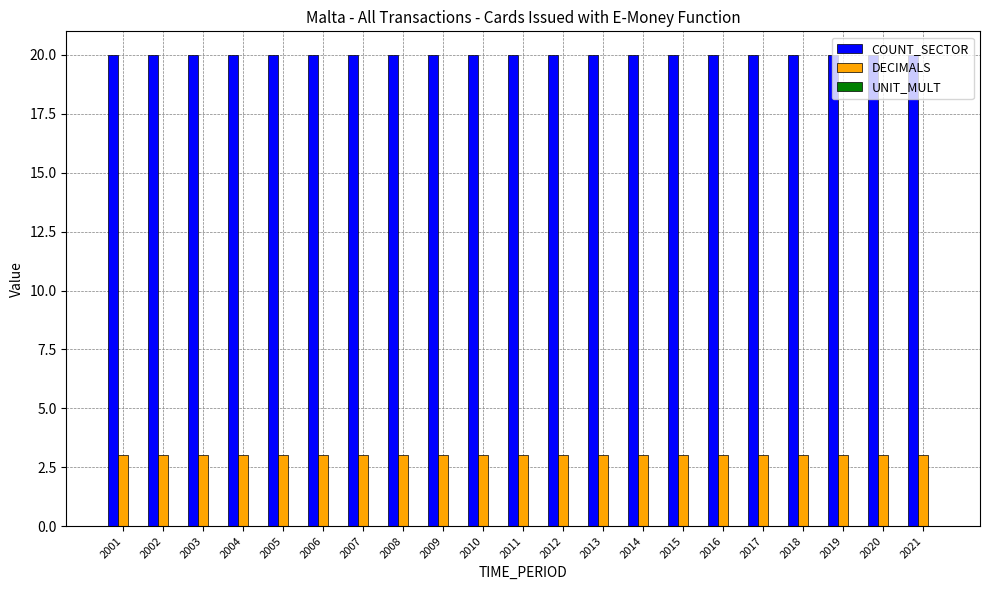

At 2020, list the series in order from largest to smallest.

COUNT_SECTOR, DECIMALS